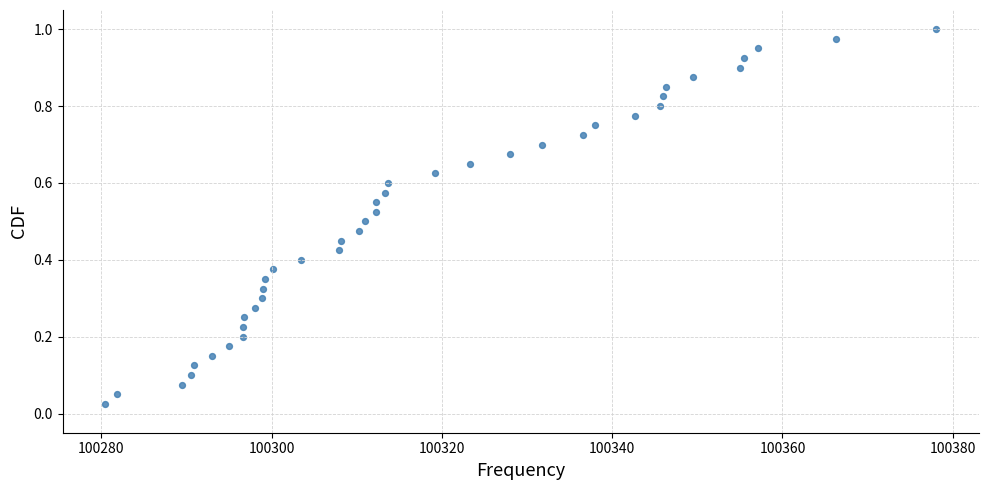

What is the range of X values (max minus min)?

97.6